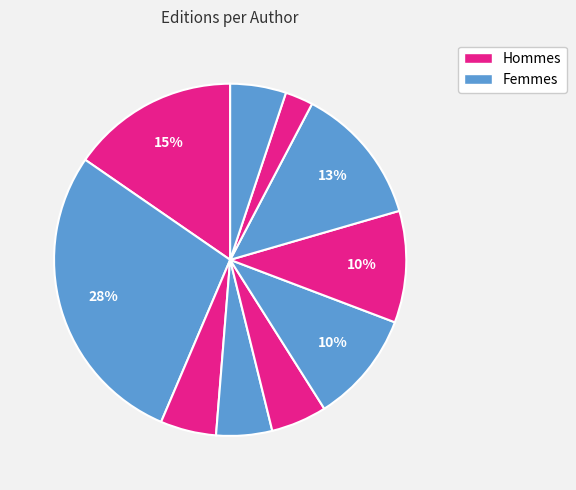

How many slices are in this pie chart?

10